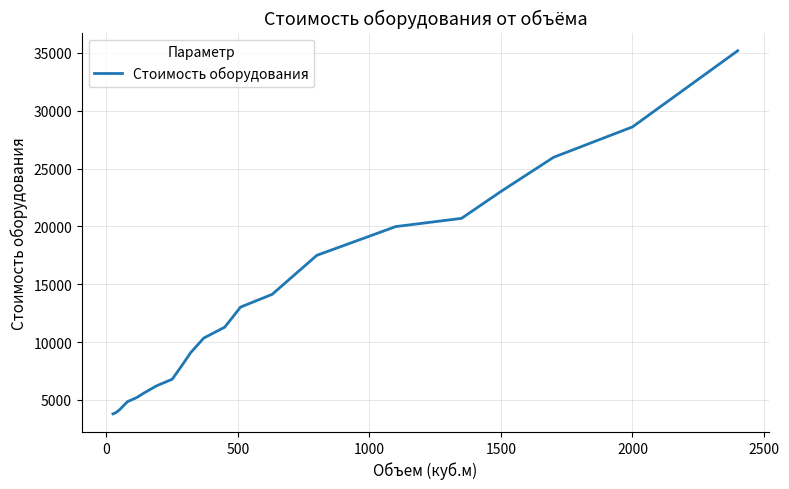

What is the smallest value displayed?

3800.4